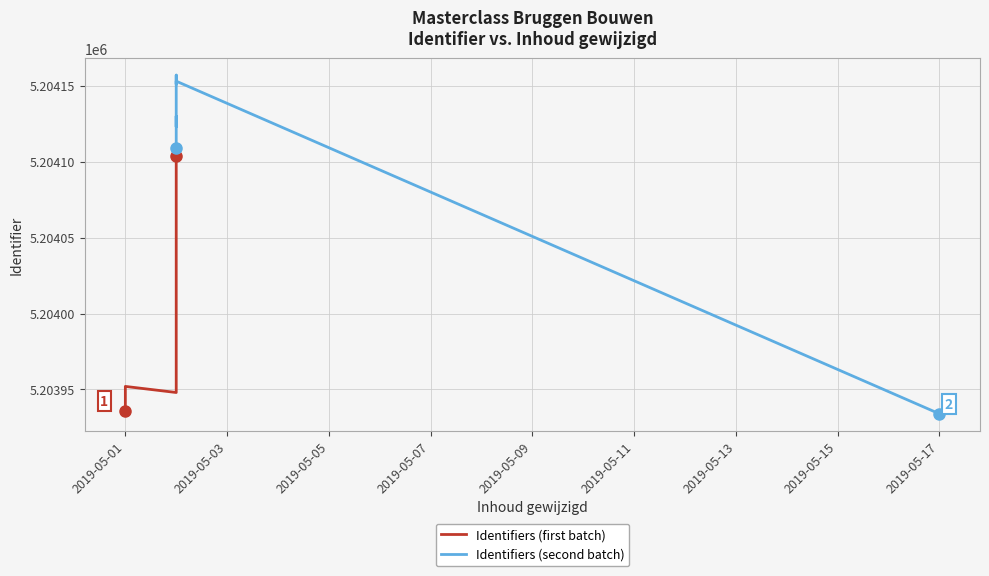

What is the sum of the values at 14 and 12?

10408295